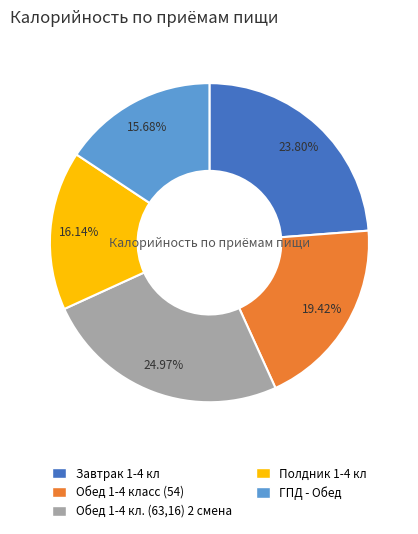

Which has a higher value, Обед 1-4 класс (54) or Полдник 1-4 кл?

Обед 1-4 класс (54)